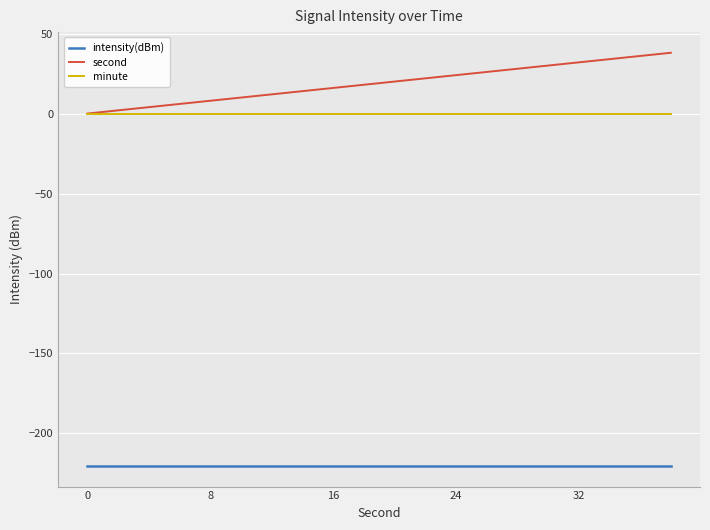

Does the chart have visible grid lines?

Yes